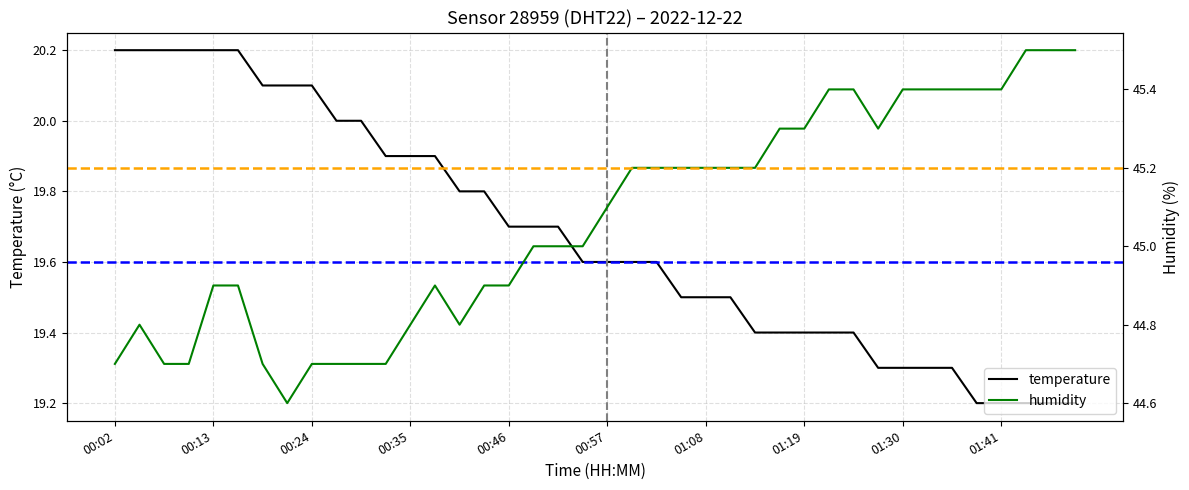

True or false: temperature and humidity intersect in this chart.

False